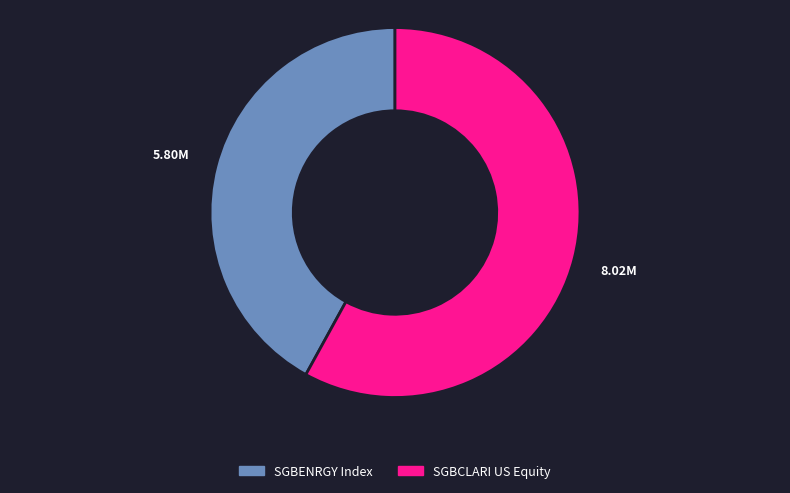

How many segments does this pie chart have?

2